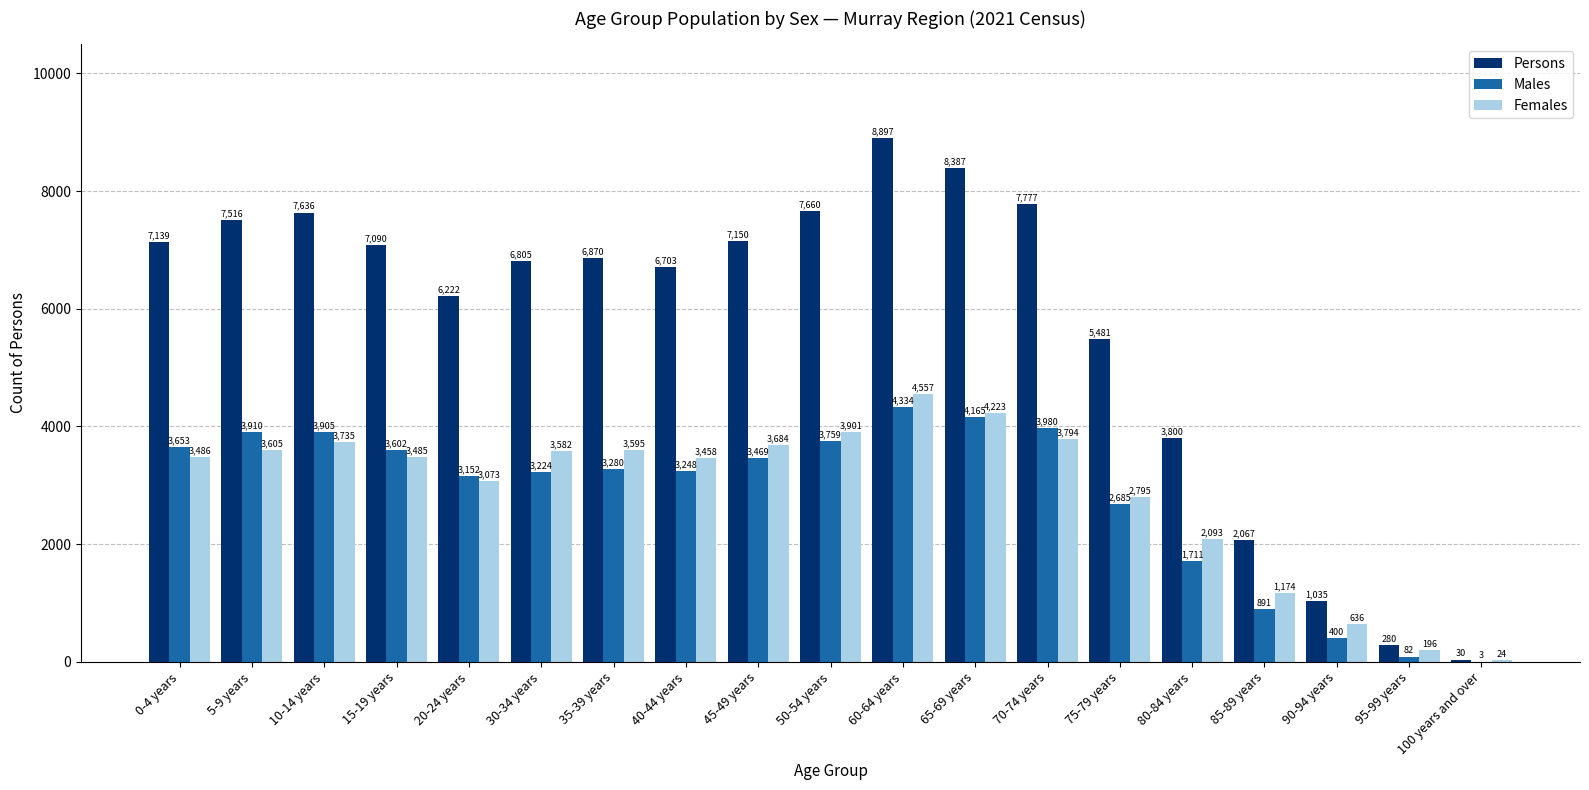

Which series has the largest total across all categories?

Persons